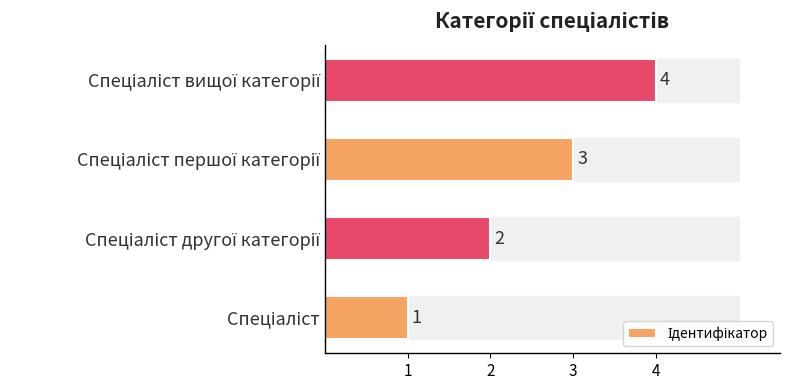

How many series are shown in this chart?

1